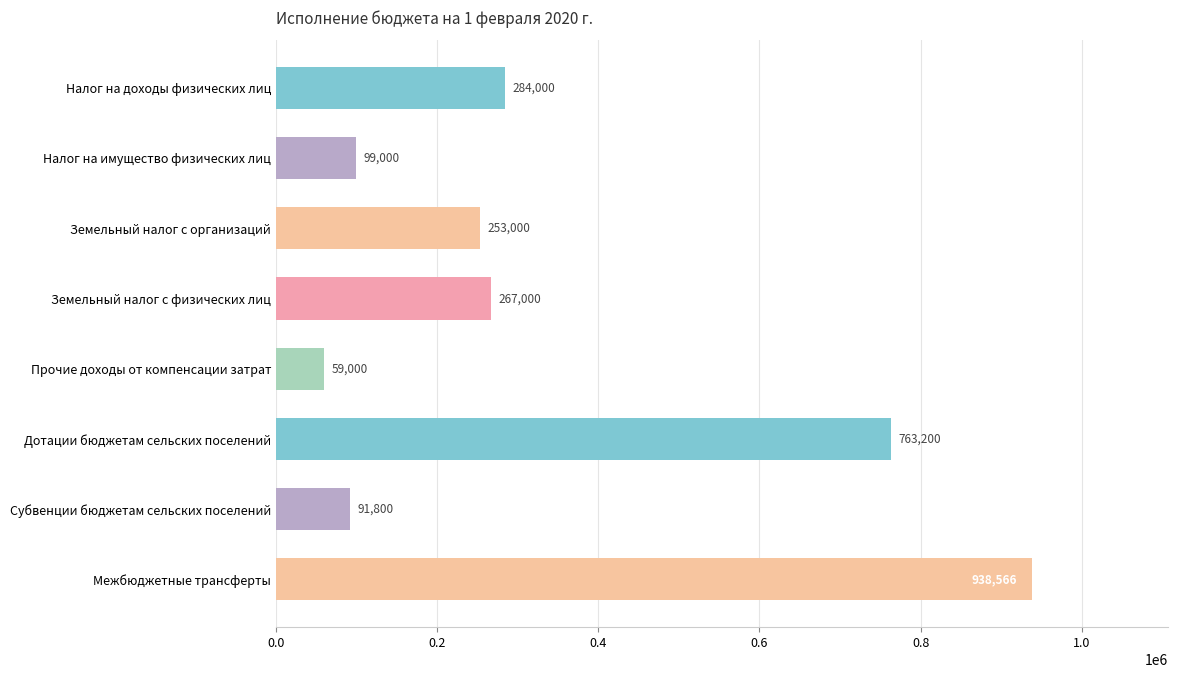

List the labels in order of value, smallest first.

Прочие доходы от компенсации затрат, Субвенции бюджетам сельских поселений, Налог на имущество физических лиц, Земельный налог с организаций, Земельный налог с физических лиц, Налог на доходы физических лиц, Дотации бюджетам сельских поселений, Межбюджетные трансферты